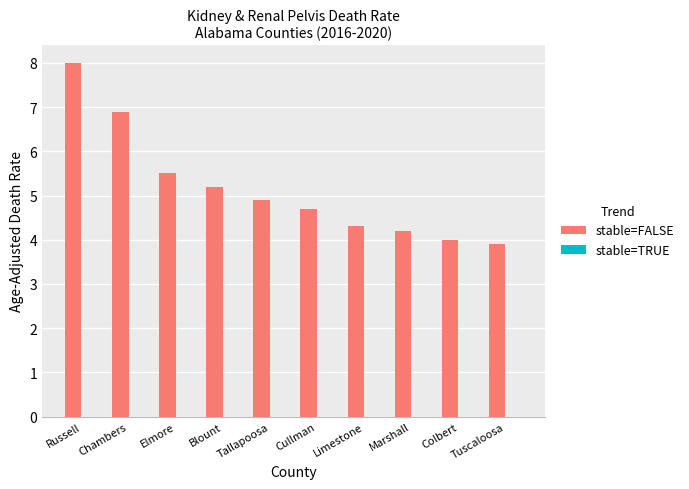

Between Blount and Marshall, which is larger?

Blount